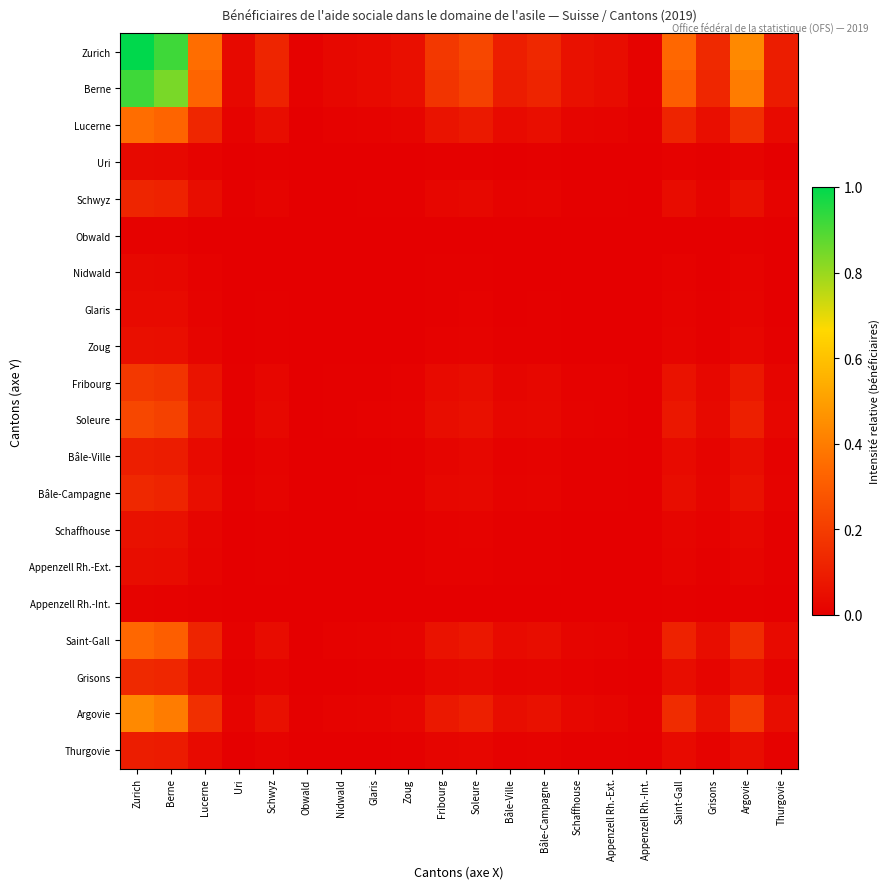

Reading right to left, what are all the values shown in this chart?

Zurich: Thurgovie=0.1	Argovie=0.4	Grisons=0.1	Saint-Gall=0.3	Appenzell Rh.-Int.=0.0	Appenzell Rh.-Ext.=0.0	Schaffhouse=0.1	Bâle-Campagne=0.1	Bâle-Ville=0.1	Soleure=0.2	Fribourg=0.2	Zoug=0.1	Glaris=0.0	Nidwald=0.0	Obwald=0.0	Schwyz=0.1	Uri=0.0	Lucerne=0.4	Berne=0.9	Zurich=1.0
Berne: Thurgovie=0.1	Argovie=0.4	Grisons=0.1	Saint-Gall=0.3	Appenzell Rh.-Int.=0.0	Appenzell Rh.-Ext.=0.0	Schaffhouse=0.1	Bâle-Campagne=0.1	Bâle-Ville=0.1	Soleure=0.2	Fribourg=0.2	Zoug=0.0	Glaris=0.0	Nidwald=0.0	Obwald=0.0	Schwyz=0.1	Uri=0.0	Lucerne=0.3	Berne=0.8	Zurich=0.9
Lucerne: Thurgovie=0.0	Argovie=0.2	Grisons=0.0	Saint-Gall=0.1	Appenzell Rh.-Int.=0.0	Appenzell Rh.-Ext.=0.0	Schaffhouse=0.0	Bâle-Campagne=0.0	Bâle-Ville=0.0	Soleure=0.1	Fribourg=0.1	Zoug=0.0	Glaris=0.0	Nidwald=0.0	Obwald=0.0	Schwyz=0.0	Uri=0.0	Lucerne=0.1	Berne=0.3	Zurich=0.4
Uri: Thurgovie=0.0	Argovie=0.0	Grisons=0.0	Saint-Gall=0.0	Appenzell Rh.-Int.=0.0	Appenzell Rh.-Ext.=0.0	Schaffhouse=0.0	Bâle-Campagne=0.0	Bâle-Ville=0.0	Soleure=0.0	Fribourg=0.0	Zoug=0.0	Glaris=0.0	Nidwald=0.0	Obwald=0.0	Schwyz=0.0	Uri=0.0	Lucerne=0.0	Berne=0.0	Zurich=0.0
Schwyz: Thurgovie=0.0	Argovie=0.1	Grisons=0.0	Saint-Gall=0.0	Appenzell Rh.-Int.=0.0	Appenzell Rh.-Ext.=0.0	Schaffhouse=0.0	Bâle-Campagne=0.0	Bâle-Ville=0.0	Soleure=0.0	Fribourg=0.0	Zoug=0.0	Glaris=0.0	Nidwald=0.0	Obwald=0.0	Schwyz=0.0	Uri=0.0	Lucerne=0.0	Berne=0.1	Zurich=0.1
Obwald: Thurgovie=0.0	Argovie=0.0	Grisons=0.0	Saint-Gall=0.0	Appenzell Rh.-Int.=0.0	Appenzell Rh.-Ext.=0.0	Schaffhouse=0.0	Bâle-Campagne=0.0	Bâle-Ville=0.0	Soleure=0.0	Fribourg=0.0	Zoug=0.0	Glaris=0.0	Nidwald=0.0	Obwald=0.0	Schwyz=0.0	Uri=0.0	Lucerne=0.0	Berne=0.0	Zurich=0.0
Nidwald: Thurgovie=0.0	Argovie=0.0	Grisons=0.0	Saint-Gall=0.0	Appenzell Rh.-Int.=0.0	Appenzell Rh.-Ext.=0.0	Schaffhouse=0.0	Bâle-Campagne=0.0	Bâle-Ville=0.0	Soleure=0.0	Fribourg=0.0	Zoug=0.0	Glaris=0.0	Nidwald=0.0	Obwald=0.0	Schwyz=0.0	Uri=0.0	Lucerne=0.0	Berne=0.0	Zurich=0.0
Glaris: Thurgovie=0.0	Argovie=0.0	Grisons=0.0	Saint-Gall=0.0	Appenzell Rh.-Int.=0.0	Appenzell Rh.-Ext.=0.0	Schaffhouse=0.0	Bâle-Campagne=0.0	Bâle-Ville=0.0	Soleure=0.0	Fribourg=0.0	Zoug=0.0	Glaris=0.0	Nidwald=0.0	Obwald=0.0	Schwyz=0.0	Uri=0.0	Lucerne=0.0	Berne=0.0	Zurich=0.0
Zoug: Thurgovie=0.0	Argovie=0.0	Grisons=0.0	Saint-Gall=0.0	Appenzell Rh.-Int.=0.0	Appenzell Rh.-Ext.=0.0	Schaffhouse=0.0	Bâle-Campagne=0.0	Bâle-Ville=0.0	Soleure=0.0	Fribourg=0.0	Zoug=0.0	Glaris=0.0	Nidwald=0.0	Obwald=0.0	Schwyz=0.0	Uri=0.0	Lucerne=0.0	Berne=0.0	Zurich=0.1
Fribourg: Thurgovie=0.0	Argovie=0.1	Grisons=0.0	Saint-Gall=0.1	Appenzell Rh.-Int.=0.0	Appenzell Rh.-Ext.=0.0	Schaffhouse=0.0	Bâle-Campagne=0.0	Bâle-Ville=0.0	Soleure=0.0	Fribourg=0.0	Zoug=0.0	Glaris=0.0	Nidwald=0.0	Obwald=0.0	Schwyz=0.0	Uri=0.0	Lucerne=0.1	Berne=0.2	Zurich=0.2
Soleure: Thurgovie=0.0	Argovie=0.1	Grisons=0.0	Saint-Gall=0.1	Appenzell Rh.-Int.=0.0	Appenzell Rh.-Ext.=0.0	Schaffhouse=0.0	Bâle-Campagne=0.0	Bâle-Ville=0.0	Soleure=0.1	Fribourg=0.0	Zoug=0.0	Glaris=0.0	Nidwald=0.0	Obwald=0.0	Schwyz=0.0	Uri=0.0	Lucerne=0.1	Berne=0.2	Zurich=0.2
Bâle-Ville: Thurgovie=0.0	Argovie=0.0	Grisons=0.0	Saint-Gall=0.0	Appenzell Rh.-Int.=0.0	Appenzell Rh.-Ext.=0.0	Schaffhouse=0.0	Bâle-Campagne=0.0	Bâle-Ville=0.0	Soleure=0.0	Fribourg=0.0	Zoug=0.0	Glaris=0.0	Nidwald=0.0	Obwald=0.0	Schwyz=0.0	Uri=0.0	Lucerne=0.0	Berne=0.1	Zurich=0.1
Bâle-Campagne: Thurgovie=0.0	Argovie=0.1	Grisons=0.0	Saint-Gall=0.0	Appenzell Rh.-Int.=0.0	Appenzell Rh.-Ext.=0.0	Schaffhouse=0.0	Bâle-Campagne=0.0	Bâle-Ville=0.0	Soleure=0.0	Fribourg=0.0	Zoug=0.0	Glaris=0.0	Nidwald=0.0	Obwald=0.0	Schwyz=0.0	Uri=0.0	Lucerne=0.0	Berne=0.1	Zurich=0.1
Schaffhouse: Thurgovie=0.0	Argovie=0.0	Grisons=0.0	Saint-Gall=0.0	Appenzell Rh.-Int.=0.0	Appenzell Rh.-Ext.=0.0	Schaffhouse=0.0	Bâle-Campagne=0.0	Bâle-Ville=0.0	Soleure=0.0	Fribourg=0.0	Zoug=0.0	Glaris=0.0	Nidwald=0.0	Obwald=0.0	Schwyz=0.0	Uri=0.0	Lucerne=0.0	Berne=0.1	Zurich=0.1
Appenzell Rh.-Ext.: Thurgovie=0.0	Argovie=0.0	Grisons=0.0	Saint-Gall=0.0	Appenzell Rh.-Int.=0.0	Appenzell Rh.-Ext.=0.0	Schaffhouse=0.0	Bâle-Campagne=0.0	Bâle-Ville=0.0	Soleure=0.0	Fribourg=0.0	Zoug=0.0	Glaris=0.0	Nidwald=0.0	Obwald=0.0	Schwyz=0.0	Uri=0.0	Lucerne=0.0	Berne=0.0	Zurich=0.0
Appenzell Rh.-Int.: Thurgovie=0.0	Argovie=0.0	Grisons=0.0	Saint-Gall=0.0	Appenzell Rh.-Int.=0.0	Appenzell Rh.-Ext.=0.0	Schaffhouse=0.0	Bâle-Campagne=0.0	Bâle-Ville=0.0	Soleure=0.0	Fribourg=0.0	Zoug=0.0	Glaris=0.0	Nidwald=0.0	Obwald=0.0	Schwyz=0.0	Uri=0.0	Lucerne=0.0	Berne=0.0	Zurich=0.0
Saint-Gall: Thurgovie=0.0	Argovie=0.1	Grisons=0.0	Saint-Gall=0.1	Appenzell Rh.-Int.=0.0	Appenzell Rh.-Ext.=0.0	Schaffhouse=0.0	Bâle-Campagne=0.0	Bâle-Ville=0.0	Soleure=0.1	Fribourg=0.1	Zoug=0.0	Glaris=0.0	Nidwald=0.0	Obwald=0.0	Schwyz=0.0	Uri=0.0	Lucerne=0.1	Berne=0.3	Zurich=0.3
Grisons: Thurgovie=0.0	Argovie=0.1	Grisons=0.0	Saint-Gall=0.0	Appenzell Rh.-Int.=0.0	Appenzell Rh.-Ext.=0.0	Schaffhouse=0.0	Bâle-Campagne=0.0	Bâle-Ville=0.0	Soleure=0.0	Fribourg=0.0	Zoug=0.0	Glaris=0.0	Nidwald=0.0	Obwald=0.0	Schwyz=0.0	Uri=0.0	Lucerne=0.0	Berne=0.1	Zurich=0.1
Argovie: Thurgovie=0.0	Argovie=0.2	Grisons=0.1	Saint-Gall=0.1	Appenzell Rh.-Int.=0.0	Appenzell Rh.-Ext.=0.0	Schaffhouse=0.0	Bâle-Campagne=0.1	Bâle-Ville=0.0	Soleure=0.1	Fribourg=0.1	Zoug=0.0	Glaris=0.0	Nidwald=0.0	Obwald=0.0	Schwyz=0.1	Uri=0.0	Lucerne=0.2	Berne=0.4	Zurich=0.4
Thurgovie: Thurgovie=0.0	Argovie=0.0	Grisons=0.0	Saint-Gall=0.0	Appenzell Rh.-Int.=0.0	Appenzell Rh.-Ext.=0.0	Schaffhouse=0.0	Bâle-Campagne=0.0	Bâle-Ville=0.0	Soleure=0.0	Fribourg=0.0	Zoug=0.0	Glaris=0.0	Nidwald=0.0	Obwald=0.0	Schwyz=0.0	Uri=0.0	Lucerne=0.0	Berne=0.1	Zurich=0.1